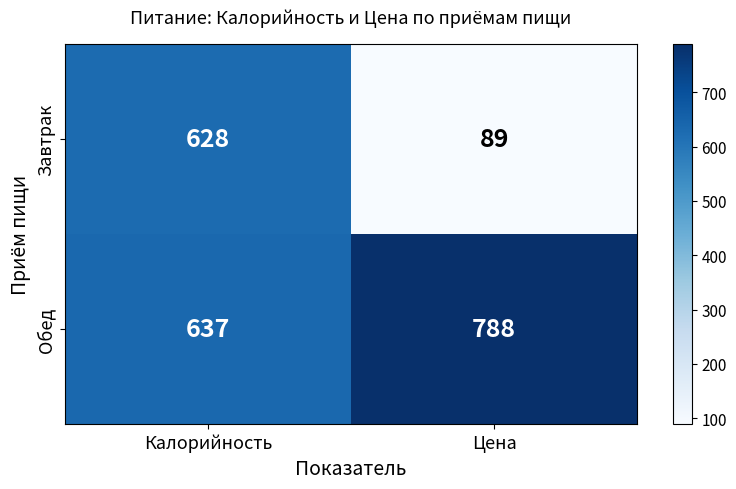

The value of Обед at Цена is 788. True or false?

True